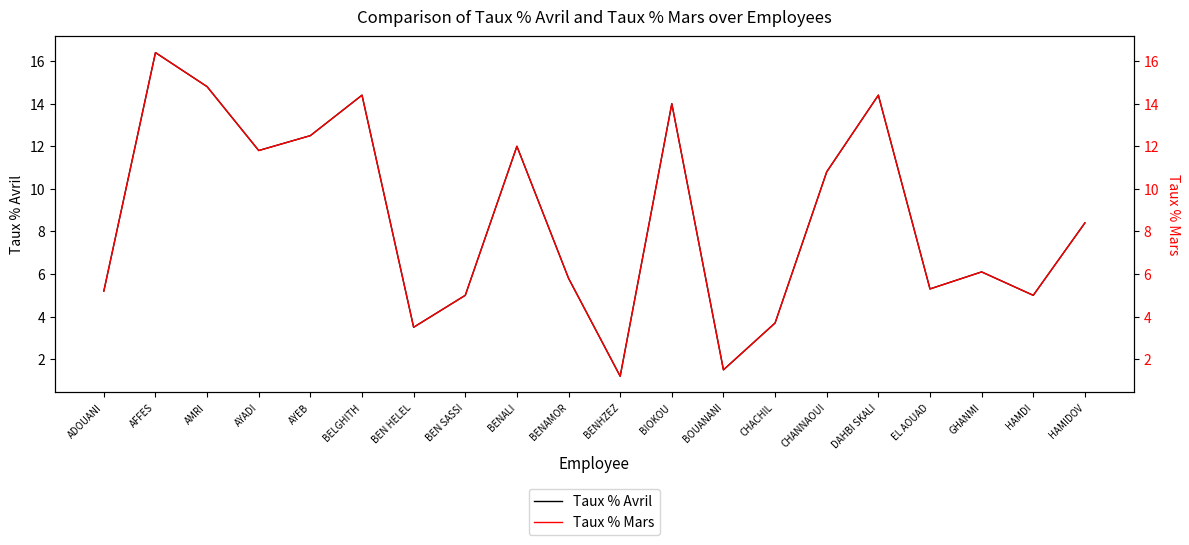

Is the value of Taux % Mars at AYEB greater than the value of Taux % Avril at CHANNAOUI?

Yes